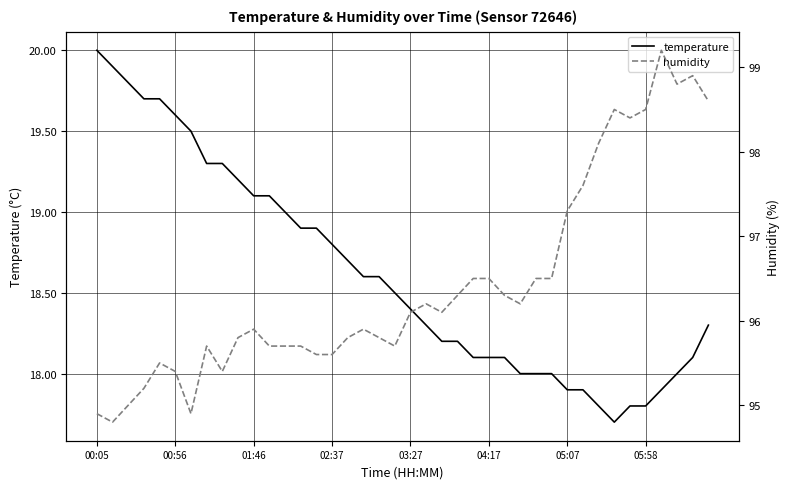

Count the number of data series in this chart.

2